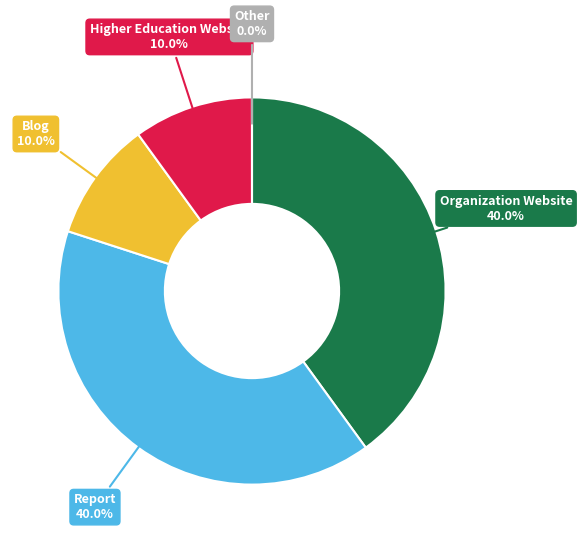

True or false: Blog accounts for 25% of the total.

False